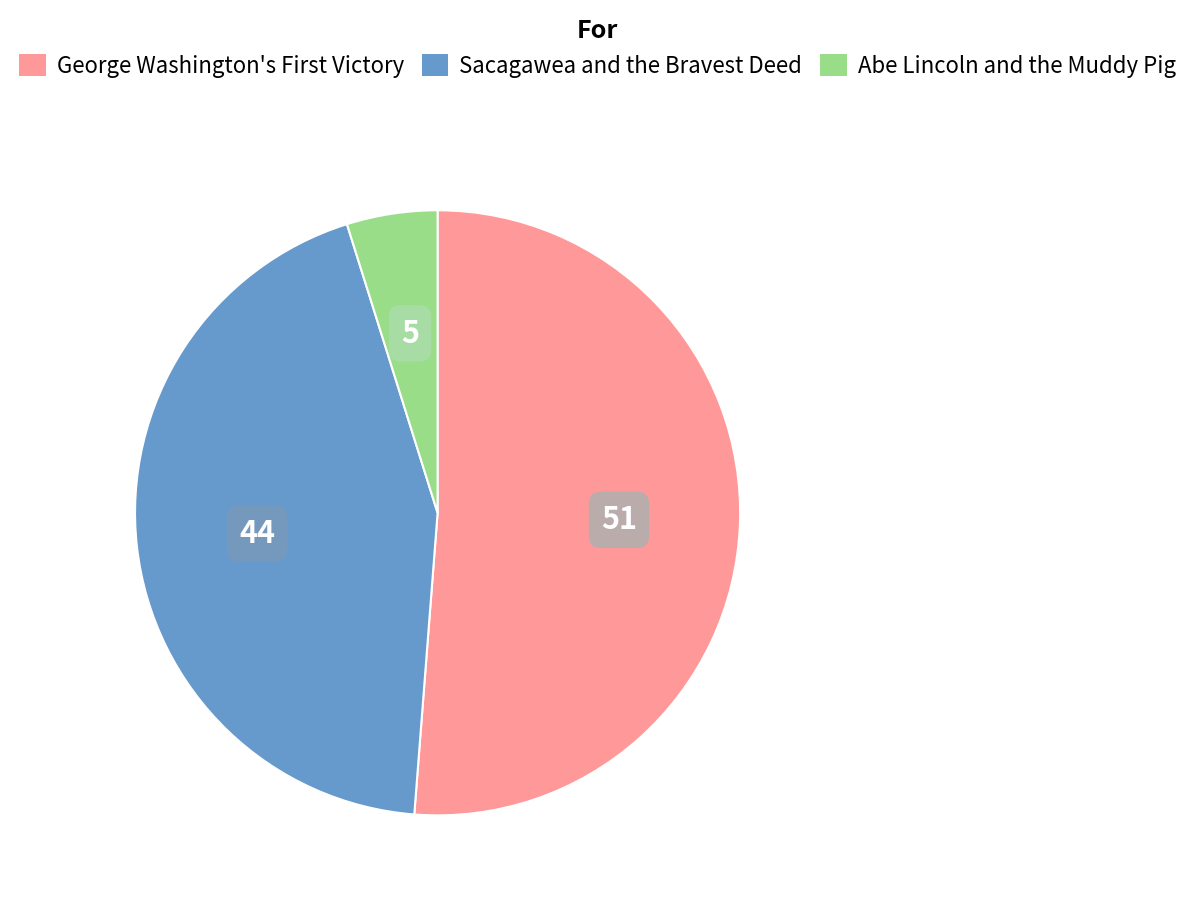

Does Sacagawea and the Bravest Deed represent more than half of the total?

No